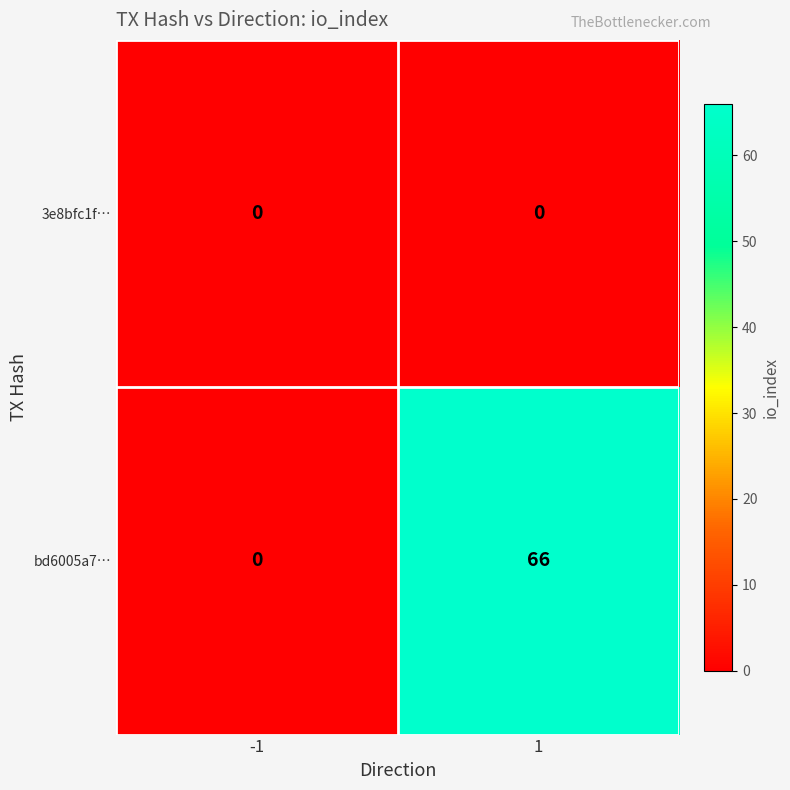

Between -1 and 1, which series saw the biggest shift?

bd6005a7…